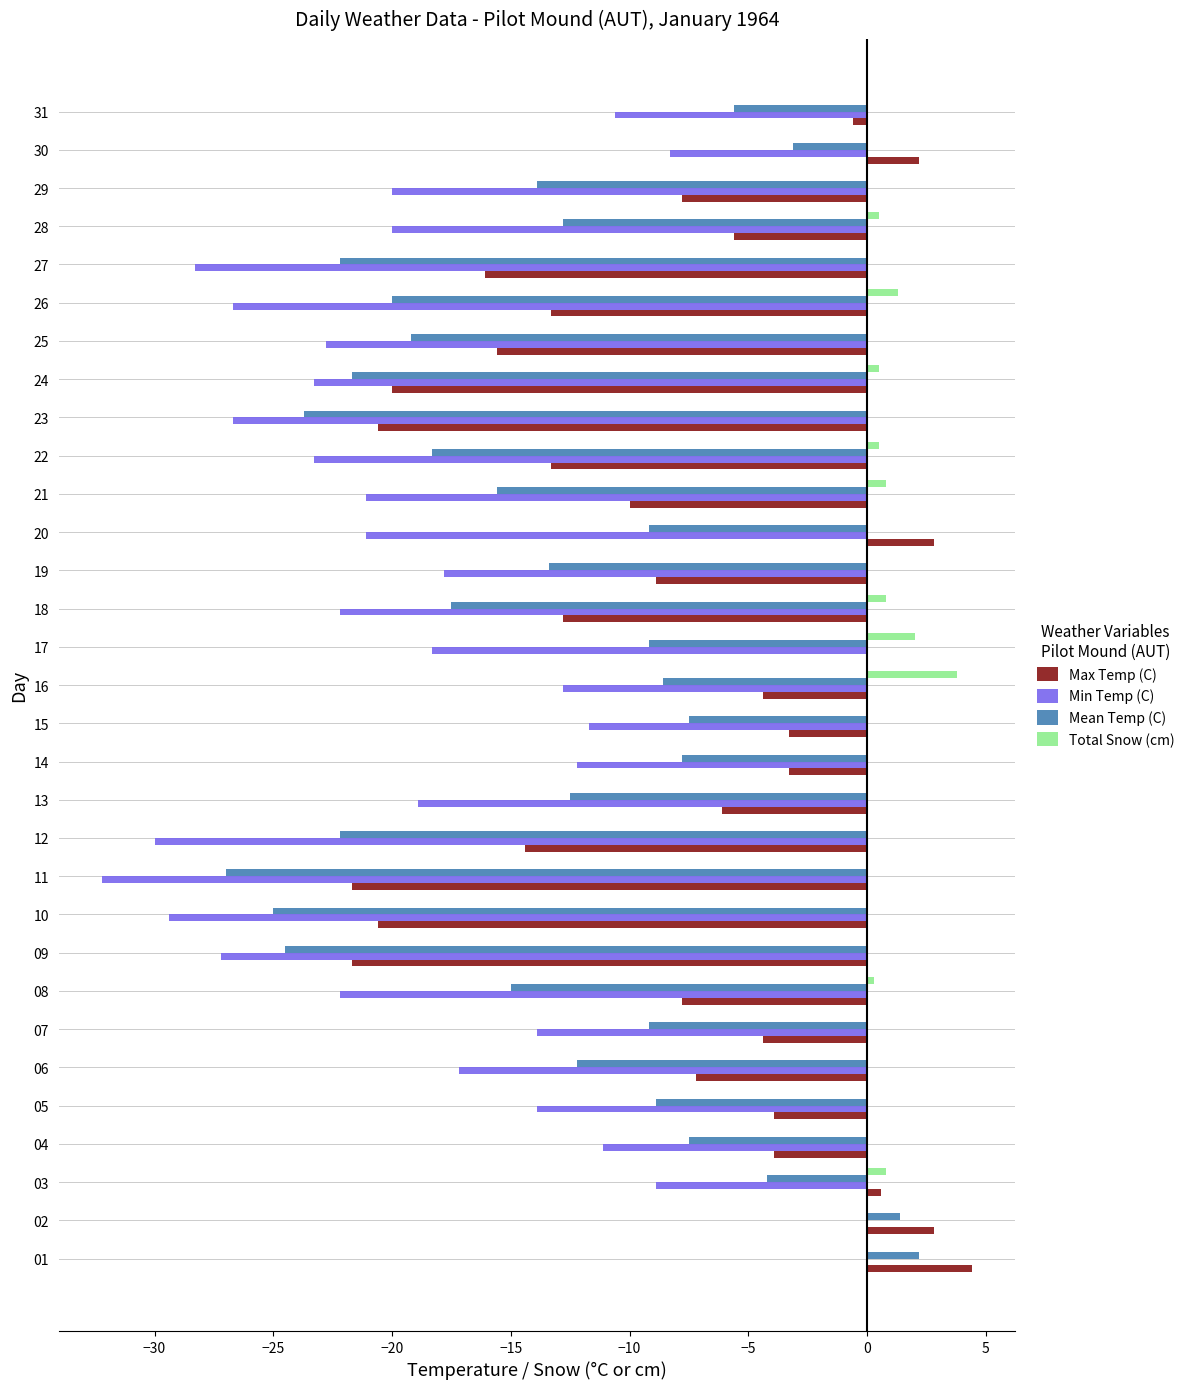

What is the approximate value of Total Snow (cm) at 26?

1.3